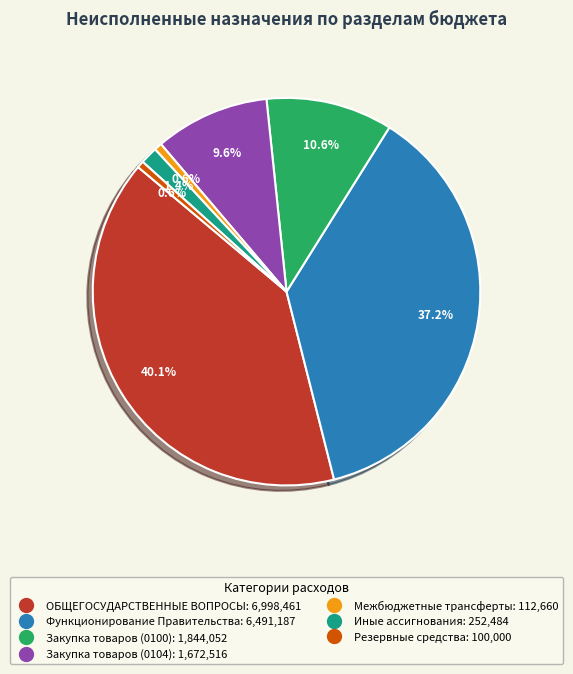

Combined, do Функционирование Правительства and Межбюджетные трансферты account for over 50%?

No